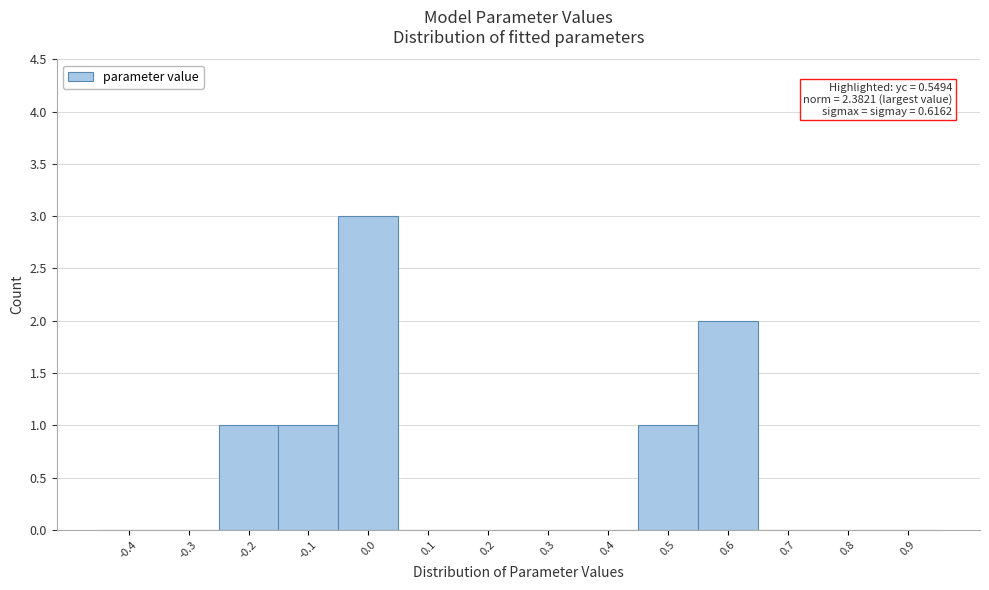

Reading left to right, transcribe all the data shown in this chart.

-0.4=0	-0.3=0	-0.2=1	-0.1=1	0.0=3	0.1=0	0.2=0	0.3=0	0.4=0	0.5=1	0.6=2	0.7=0	0.8=0	0.9=0